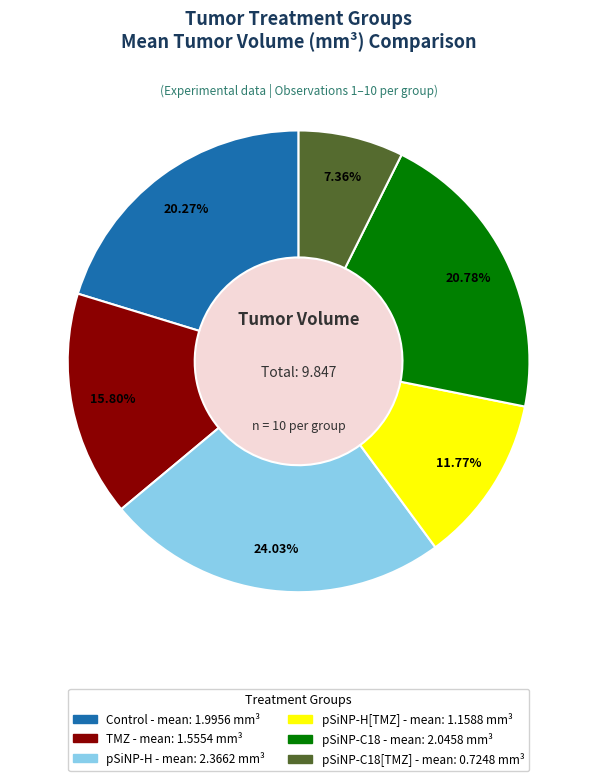

To the nearest percent, what is the difference between the largest and smallest slice percentages?

17%